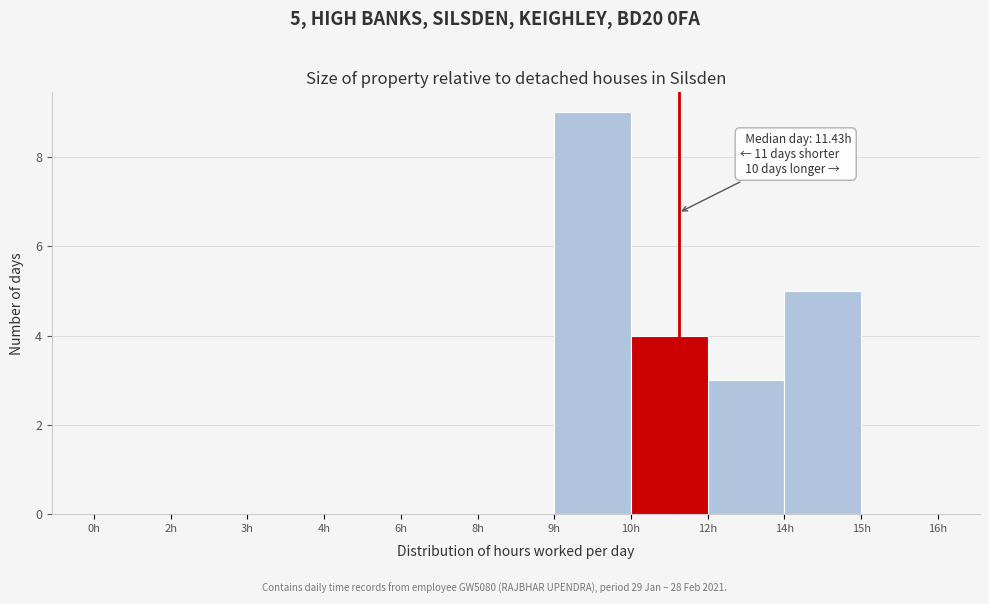

Reading left to right, transcribe all the data shown in this chart.

0h=0	2h=0	3h=0	4h=0	6h=0	8h=0	9h=9	10h=4	12h=3	14h=5	15h=0